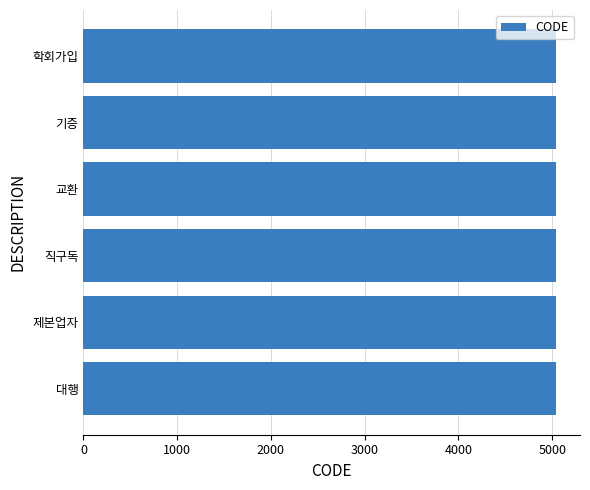

What is the difference between the second highest and minimum values?

4